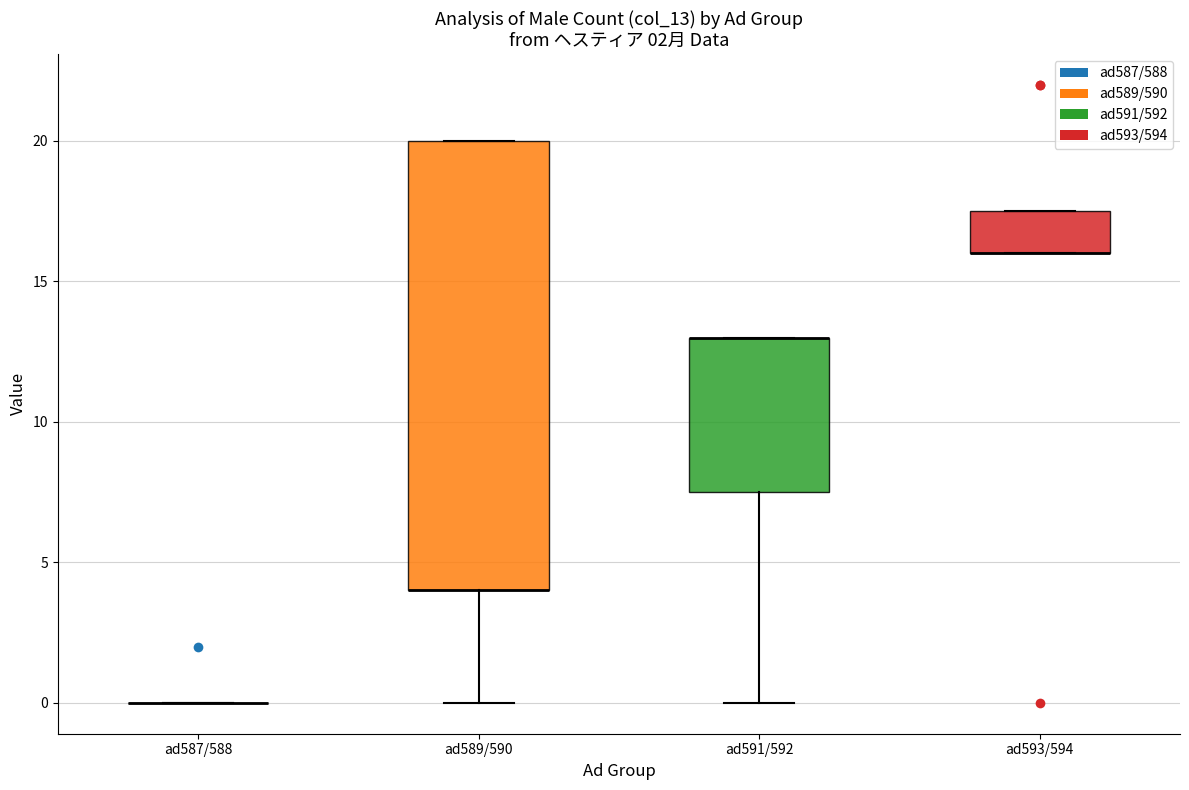

Reading left to right, transcribe this box plot: for each box, give where its median line is, the range the box spans, and where its two whiskers end, as read against the y-axis. The values are not printed on the chart, so give them approximately, as read against the axis.

ad587/588: box collapsed to a line at 0.0, whiskers 0.0 to 0.0
ad589/590: median 4.0 (drawn on the box's lower edge), box 4.0 to 20.0, whiskers 0.0 to 20.0
ad591/592: median 13.0 (drawn on the box's upper edge), box 7.5 to 13.0, whiskers 0.0 to 13.0
ad593/594: median 16.0 (drawn on the box's lower edge), box 16.0 to 17.5, whiskers 16.0 to 17.5